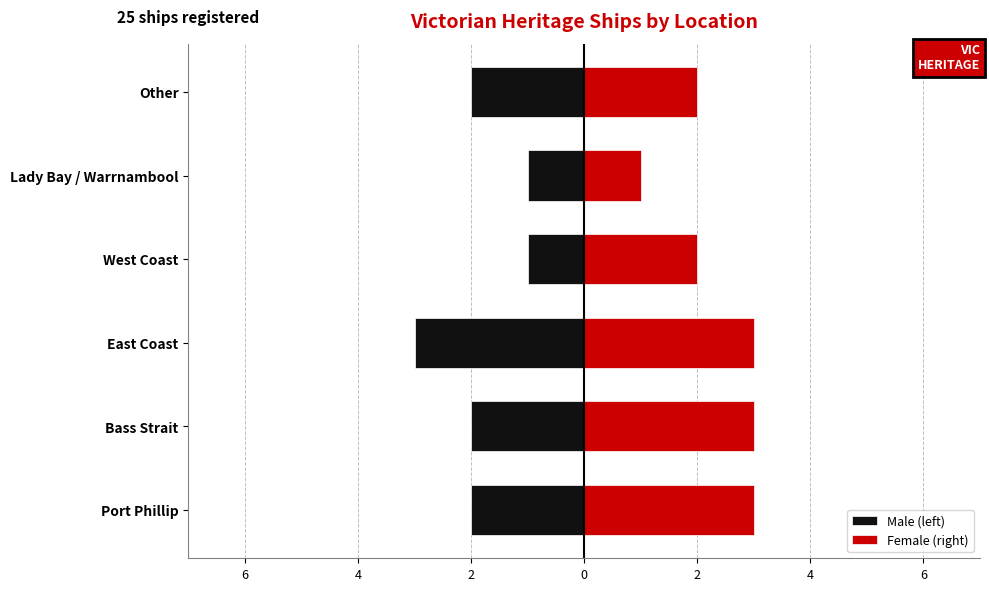

Reading left to right, extract all data points from this chart.

Male (left): -2	-2	-3	-1	-1	-2
Female (right): 3	3	3	2	1	2